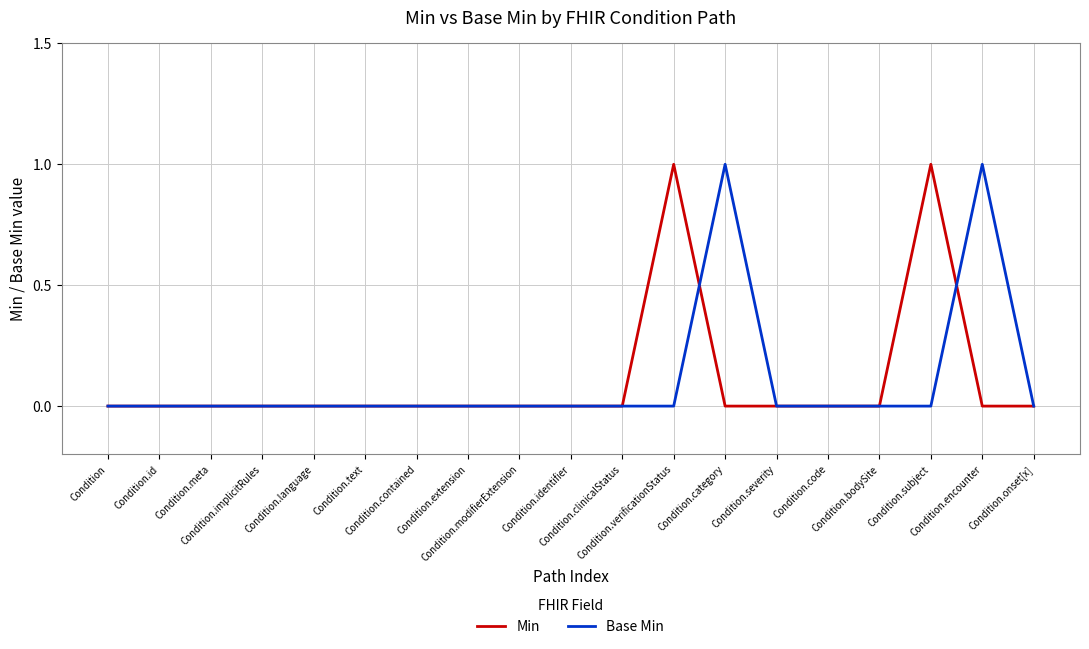

What is the label of the 17th point from the left?

Condition.subject